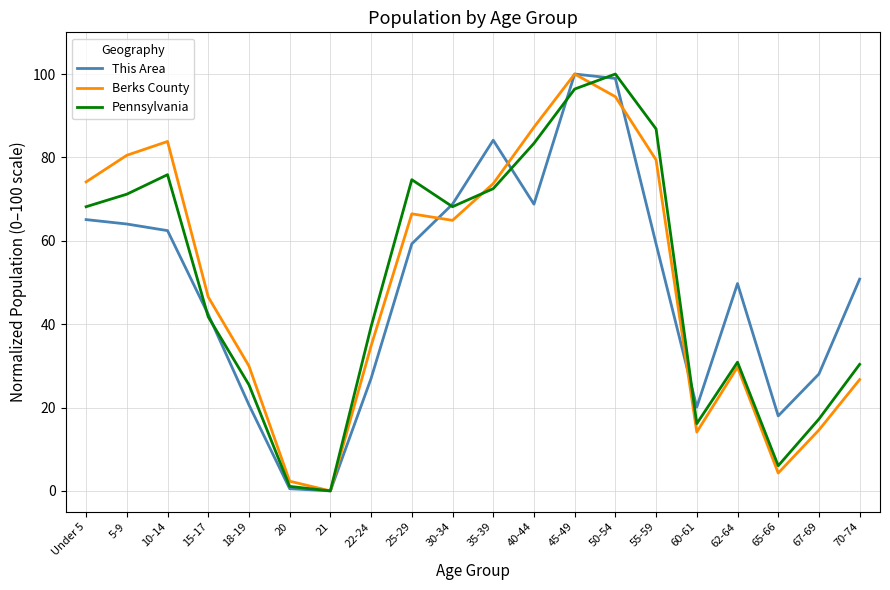

True or false: Berks County has more than 1 points higher than both neighbors.

True